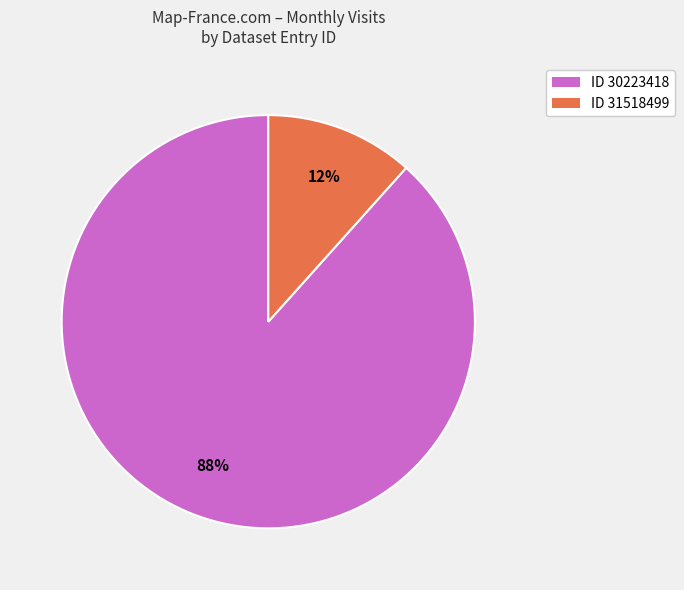

To the nearest percent, what is the average slice percentage?

50%